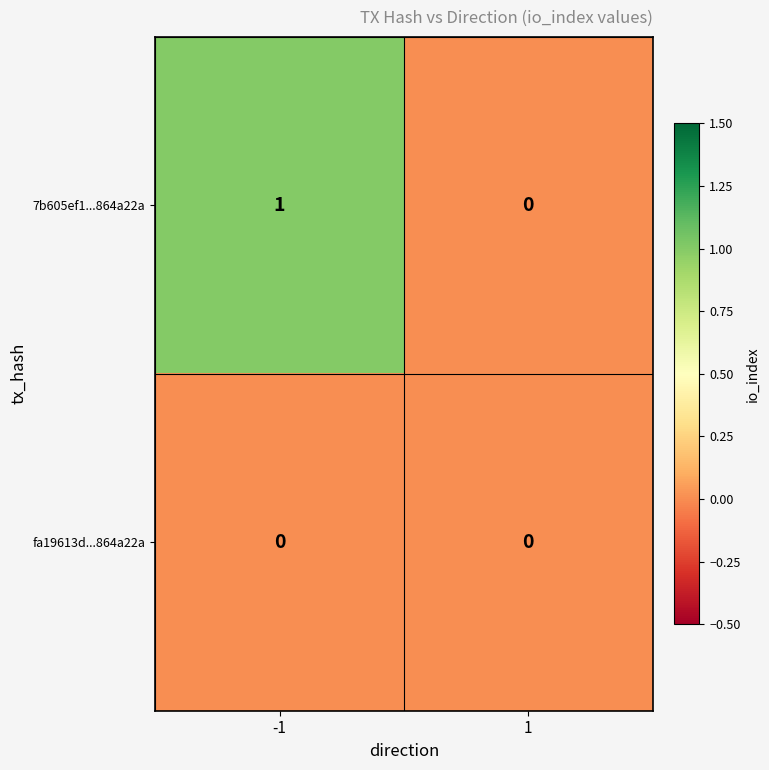

Reading left to right, list all the values displayed in this chart.

7b605ef1...864a22a: -1=1	1=0
fa19613d...864a22a: -1=0	1=0